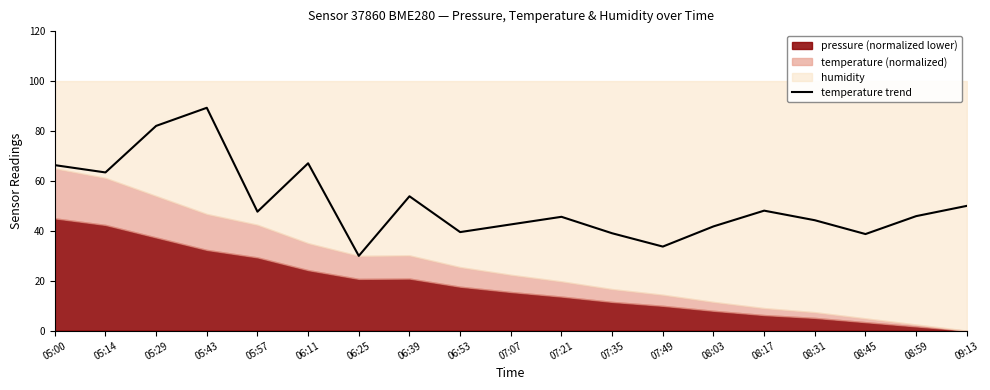

Which has a higher value, 05:29 or 07:49?

05:29